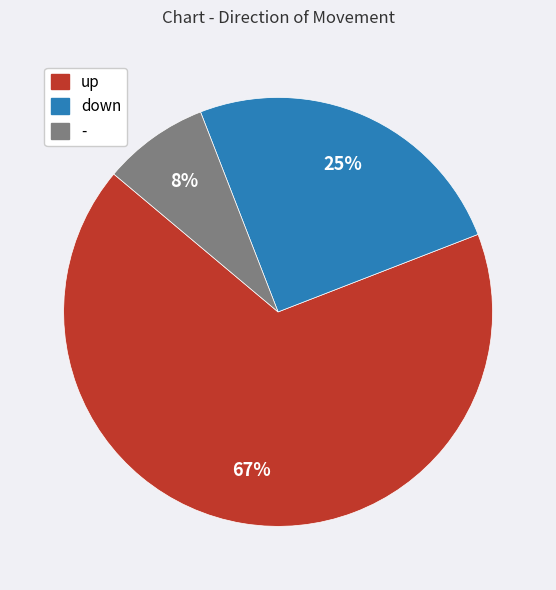

Is up the majority of the pie?

Yes